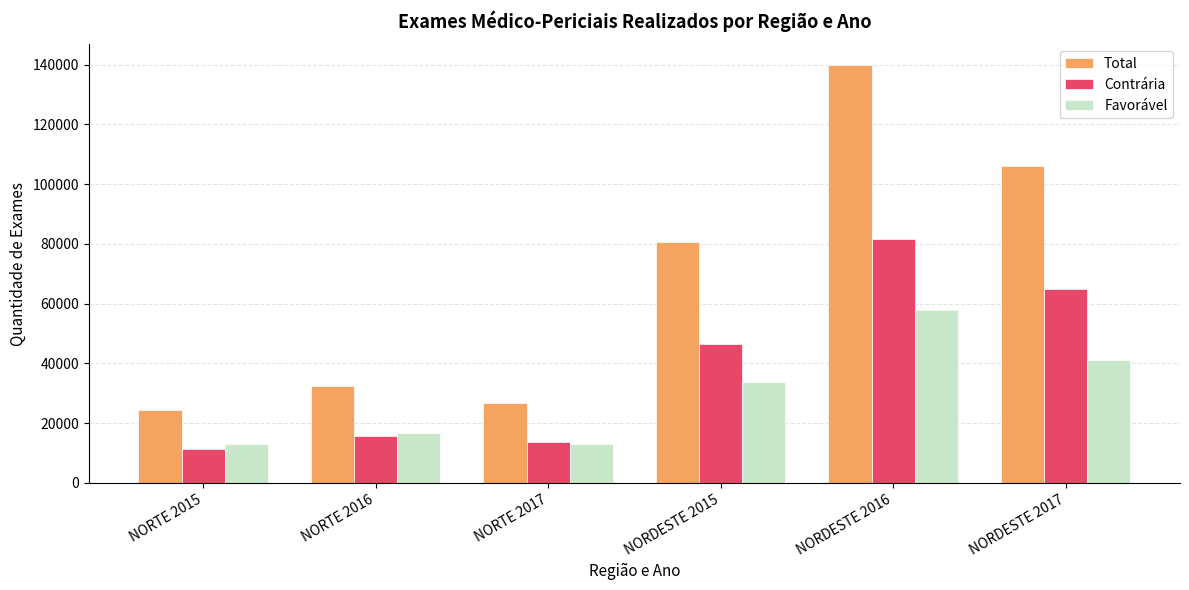

What is the label of the 4th bar from the left?

NORDESTE 2015